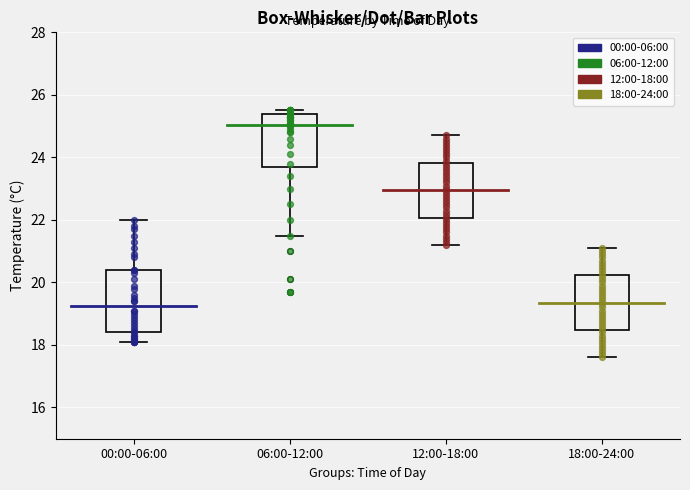

Reading left to right, transcribe this box plot: for each box, give where its median line is, the range the box spans, and where its two whiskers end, as read against the y-axis. The values are not printed on the chart, so give them approximately, as read against the axis.

00:00-06:00: median 19.2, box 18.4 to 20.4, whiskers 18.2 to 22.0
06:00-12:00: median 25.0, box 23.8 to 25.4, whiskers 21.6 to 25.6
12:00-18:00: median 23.0, box 22.0 to 23.8, whiskers 21.2 to 24.8
18:00-24:00: median 19.4, box 18.4 to 20.2, whiskers 17.6 to 21.2